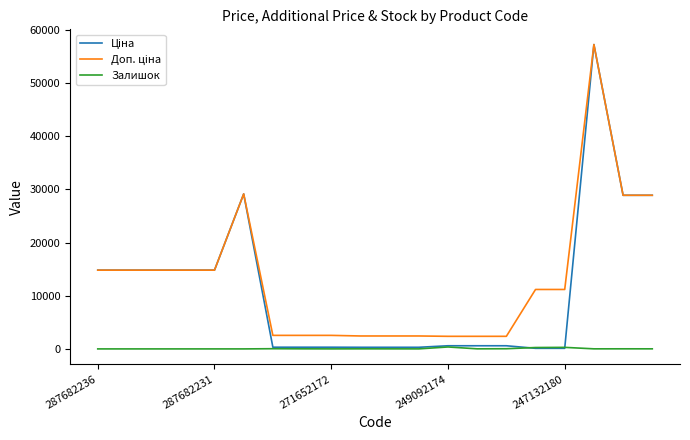

What is the maximum value shown in the chart?

57258.0